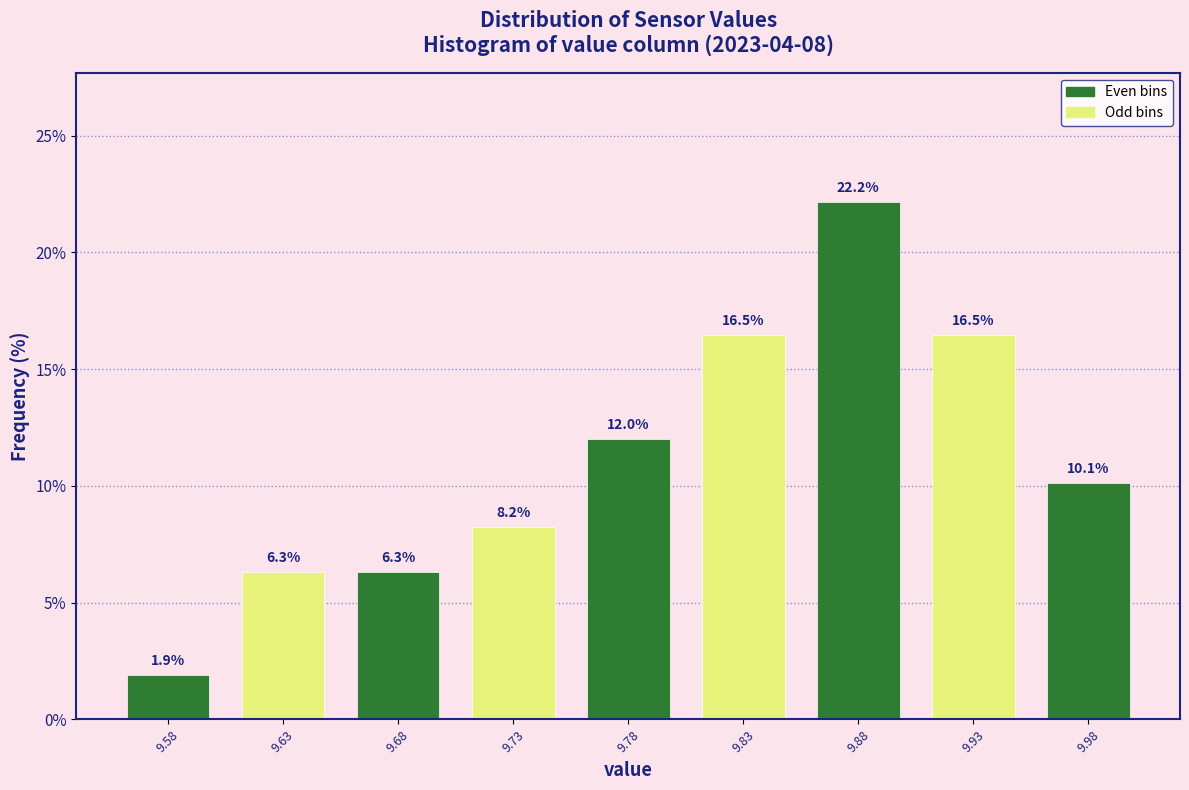

Reading left to right, transcribe all the data shown in this chart.

9.58=1.9	9.63=6.3	9.68=6.3	9.73=8.2	9.78=12.0	9.83=16.5	9.88=22.2	9.93=16.5	9.98=10.1